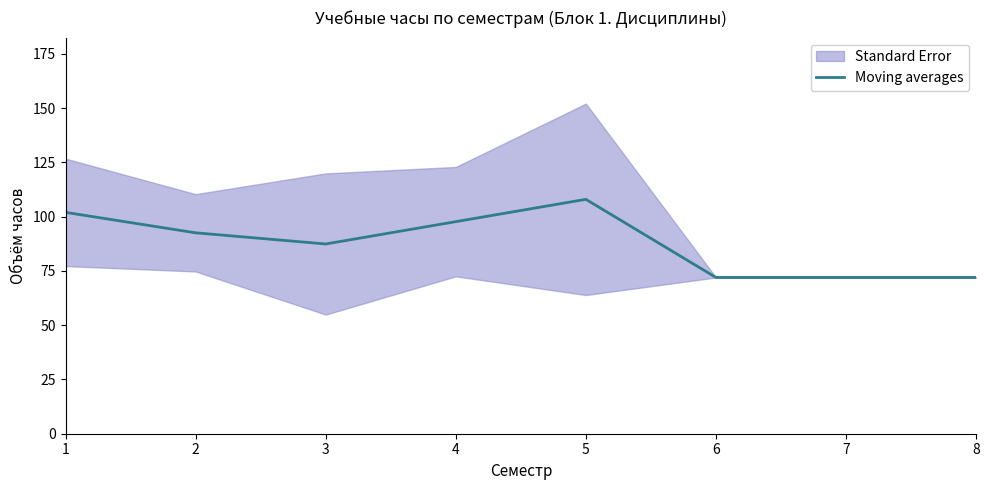

Where is the data nearest to the value 90?

2